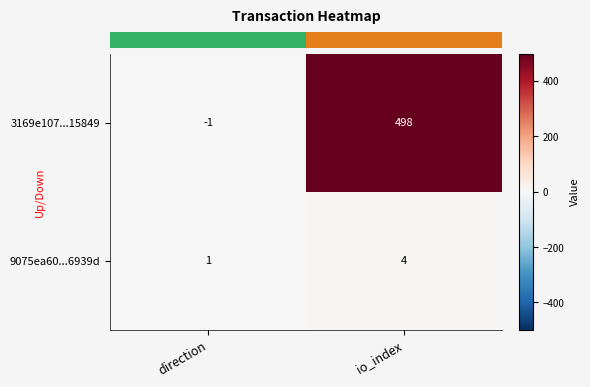

At which category is the sum across all series the highest?

io_index